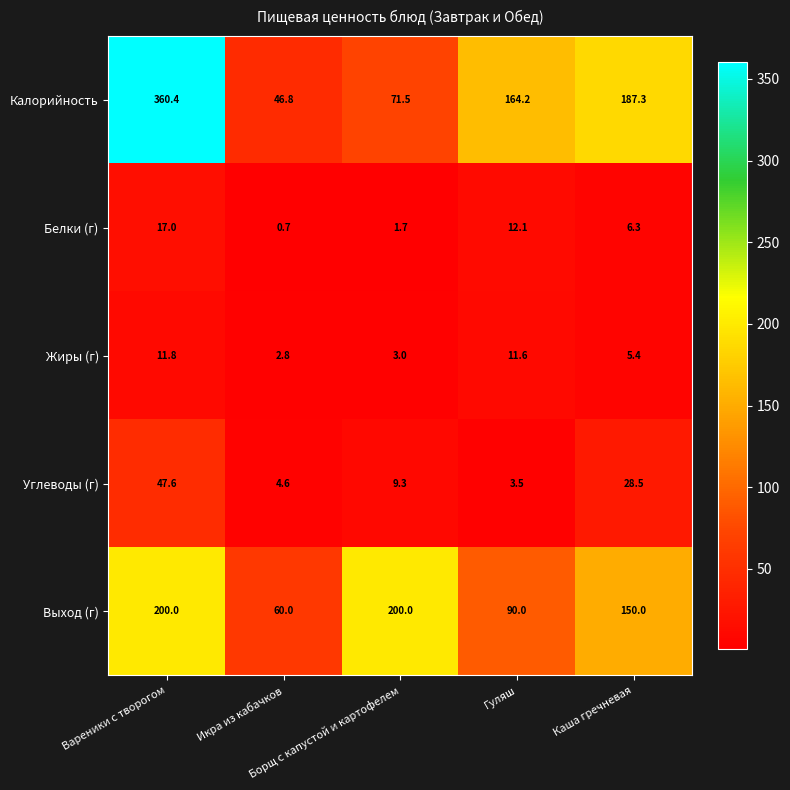

What is the difference between the maximum and minimum values in the Жиры (г) series?

9.0